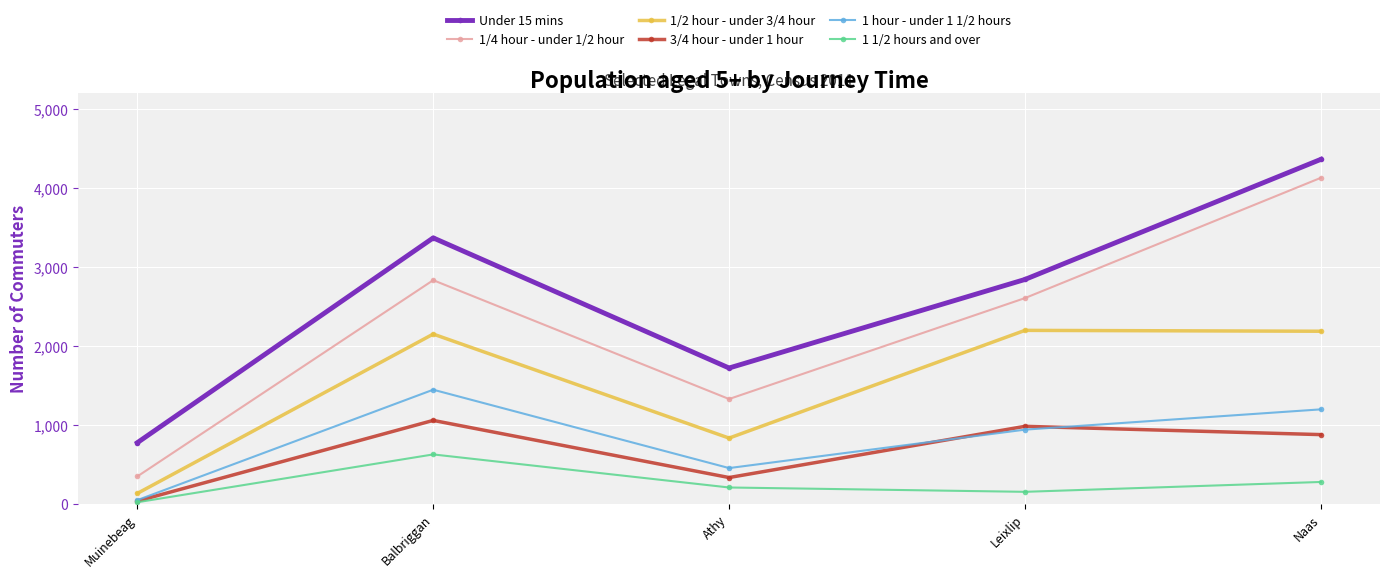

What is the difference between the maximum and minimum values in the 1 1/2 hours and over series?

606